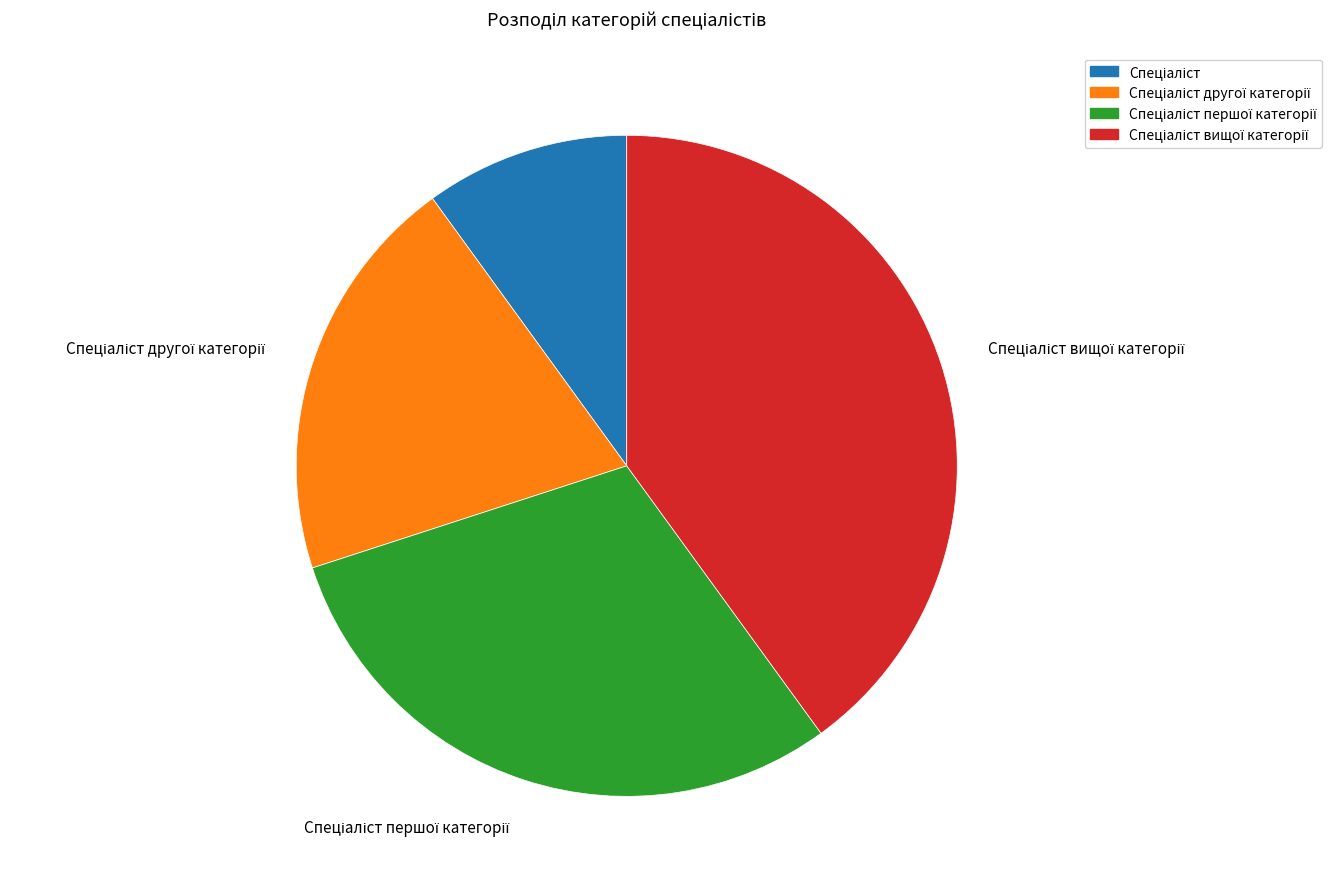

Is there any slice that represents more than half of the pie?

No